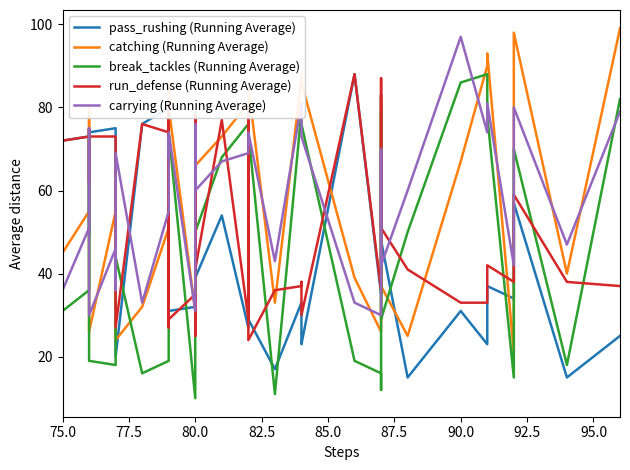

How many interior local peaks does the run_defense (Running Average) series have?

12